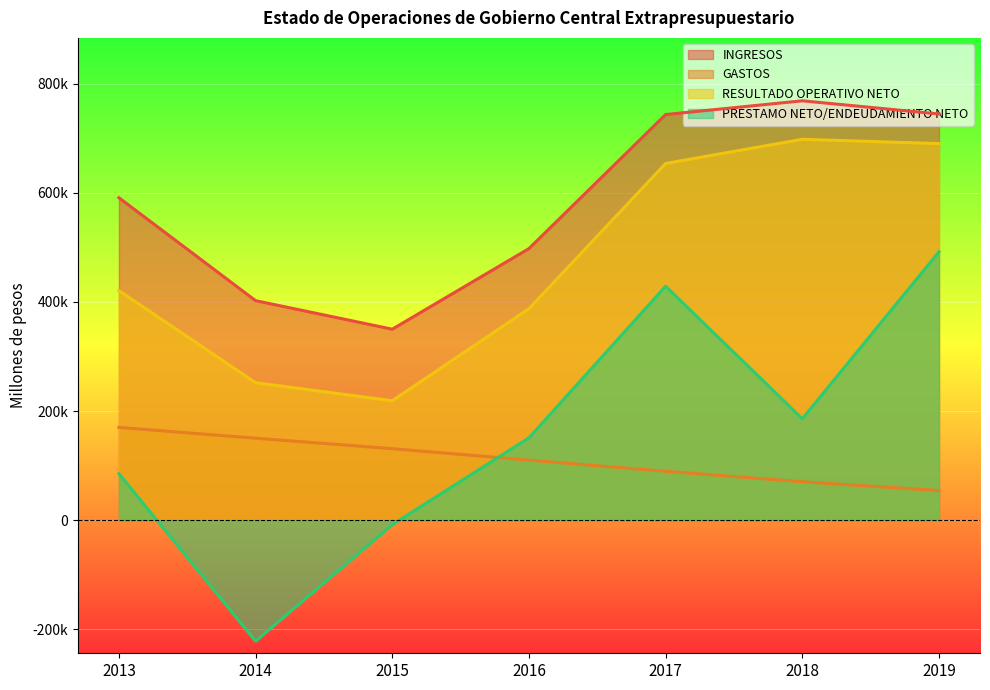

Which has a higher value, 2019 or 2018?

2018